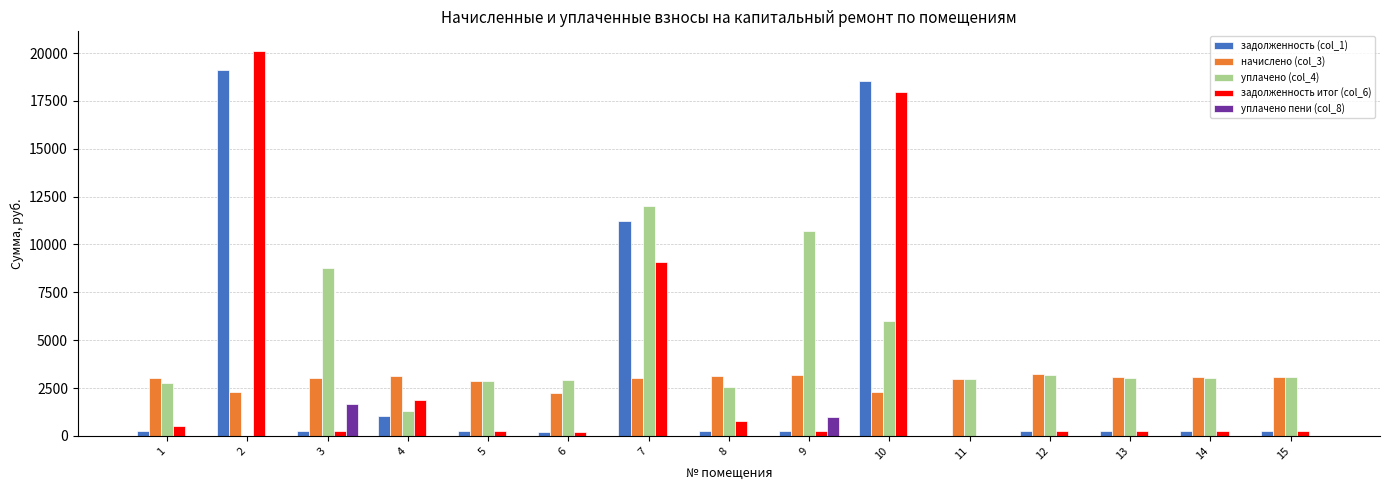

What is the sum of all задолженность (col_1) values?

52449.2